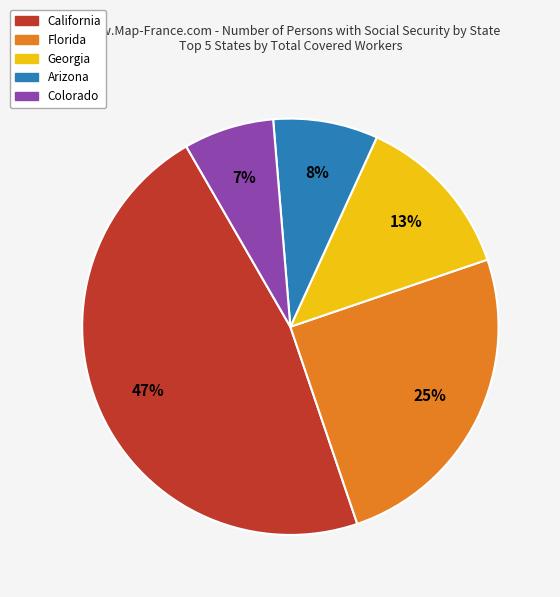

Do Arizona and Colorado together represent more than half of the pie?

No